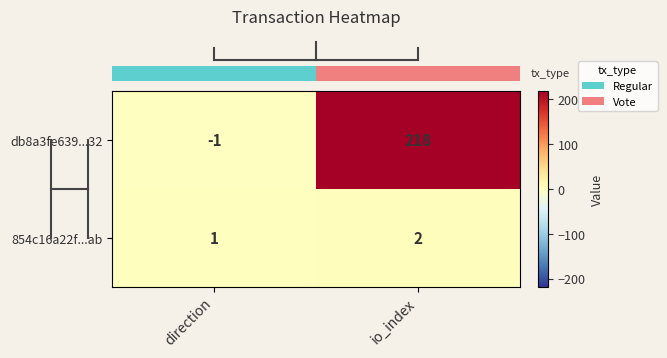

True or false: 854c16a22f...ab has a value of 1 at direction.

True